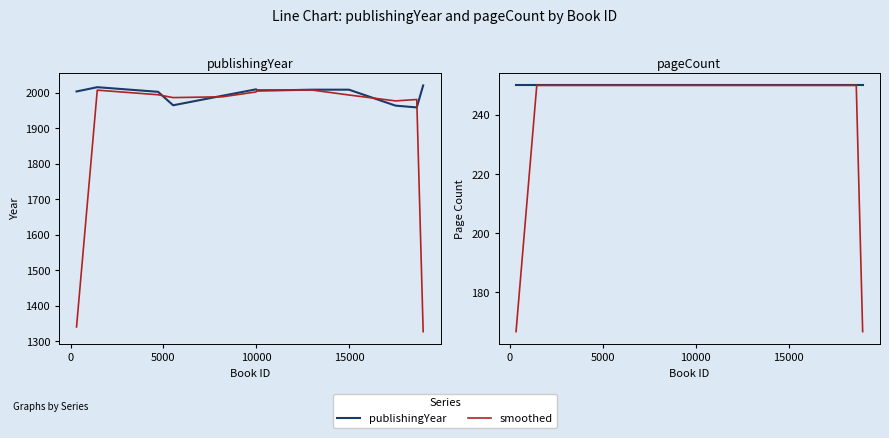

Is it true that publishingYear equals 3029.4 at 6?

False